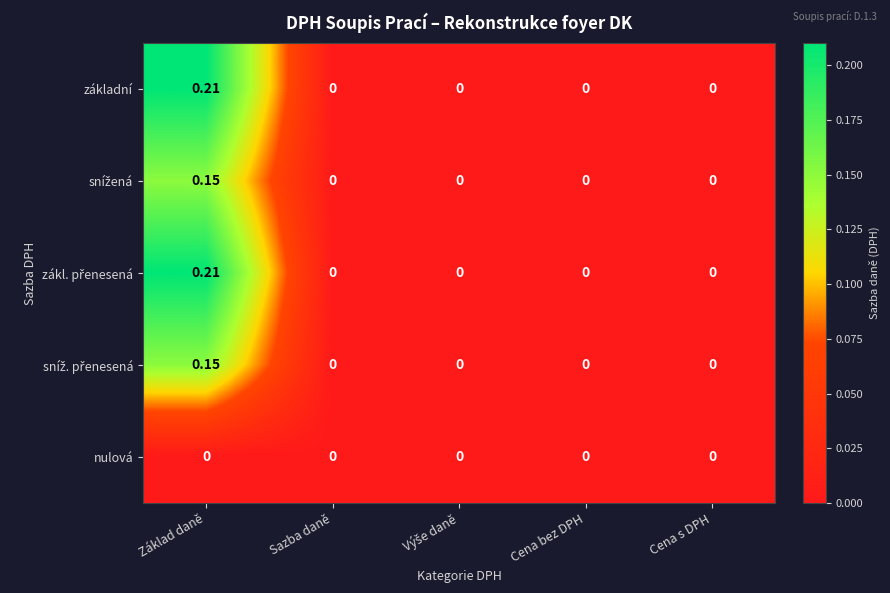

At which category is the sum across all series the highest?

Základ daně